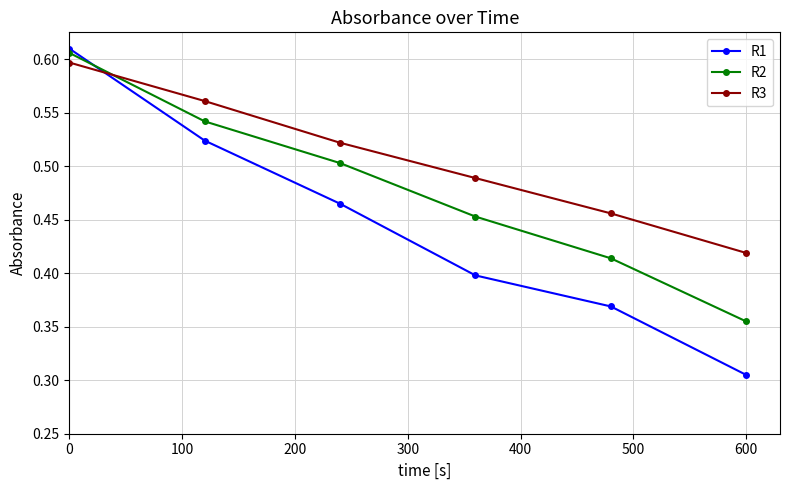

Which series has the widest spread of values?

R1